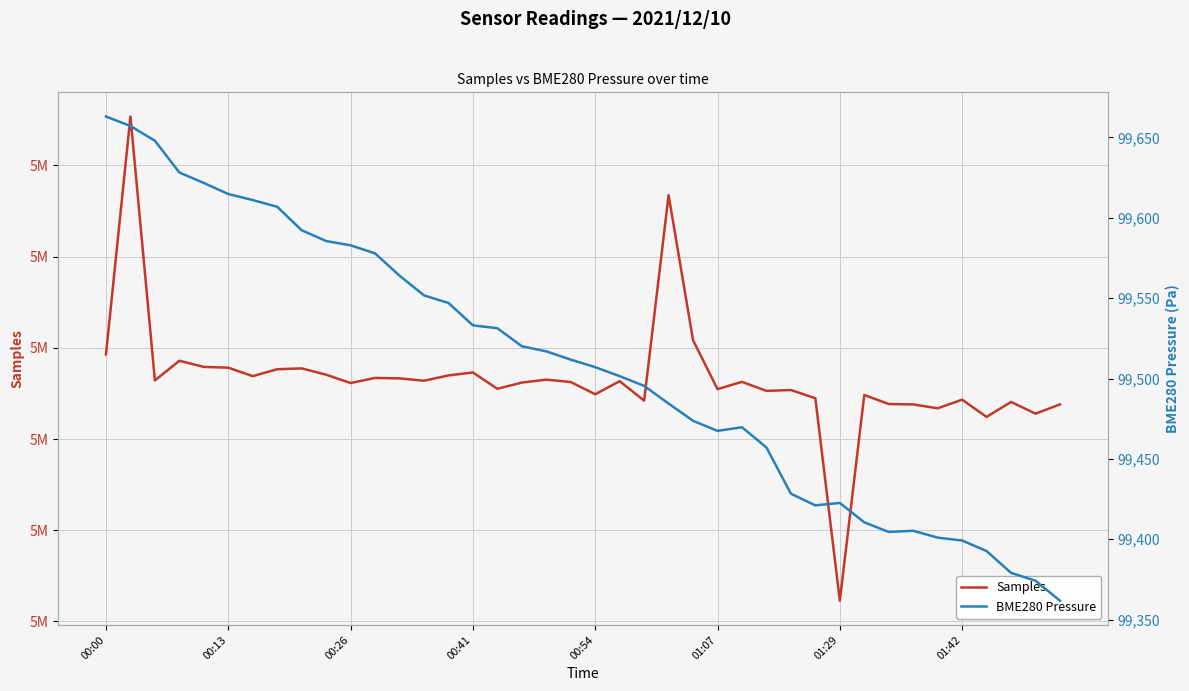

Which has a higher value, 33 or 29?

29